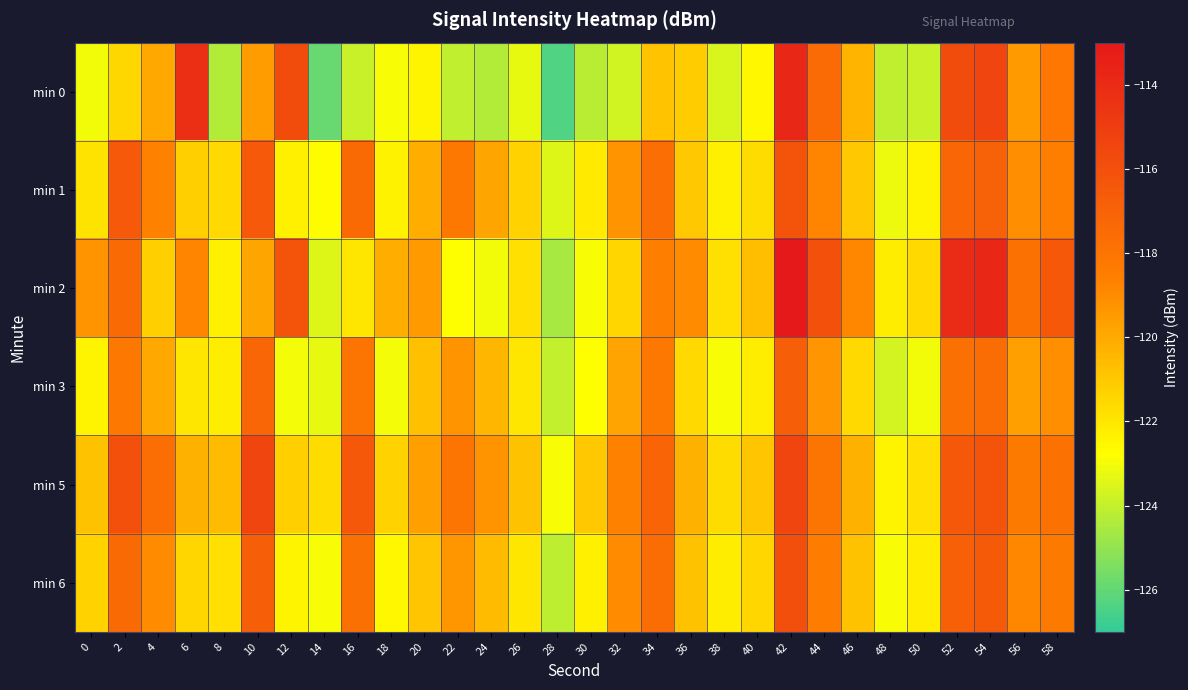

What is the minimum value shown in the chart?

-126.4